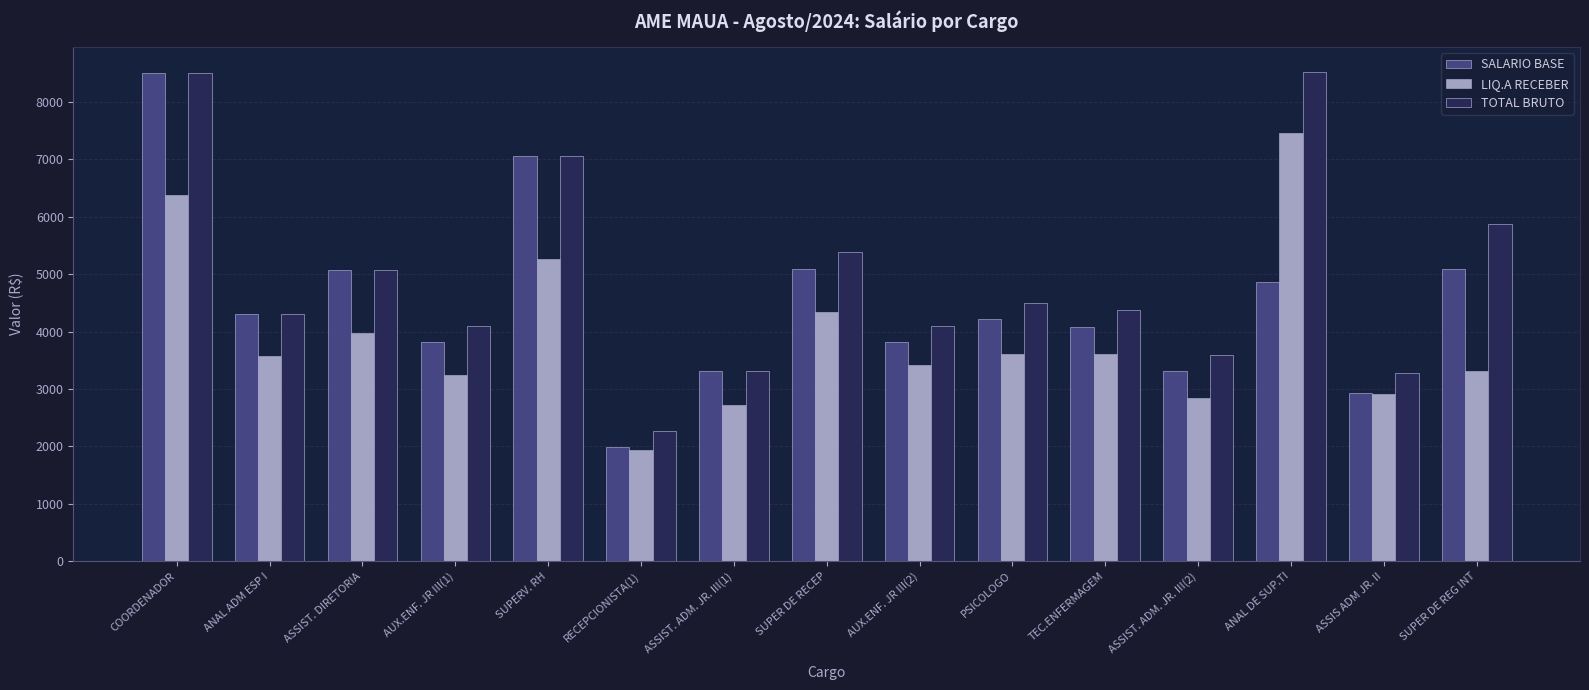

What is the lowest value of the SALARIO BASE series?

1983.9